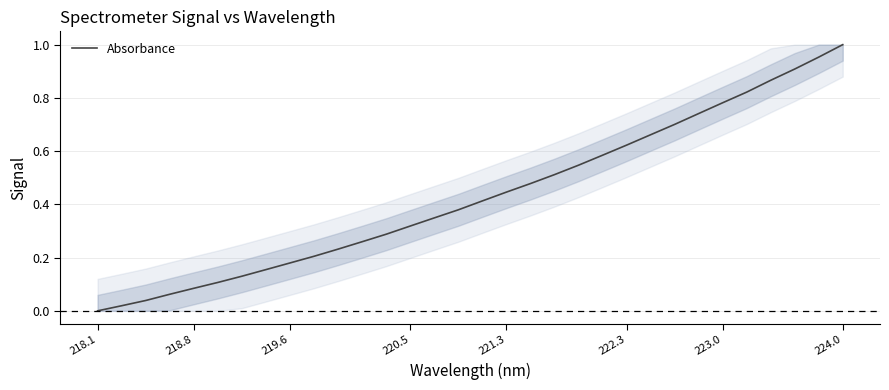

Count the number of data series in this chart.

1